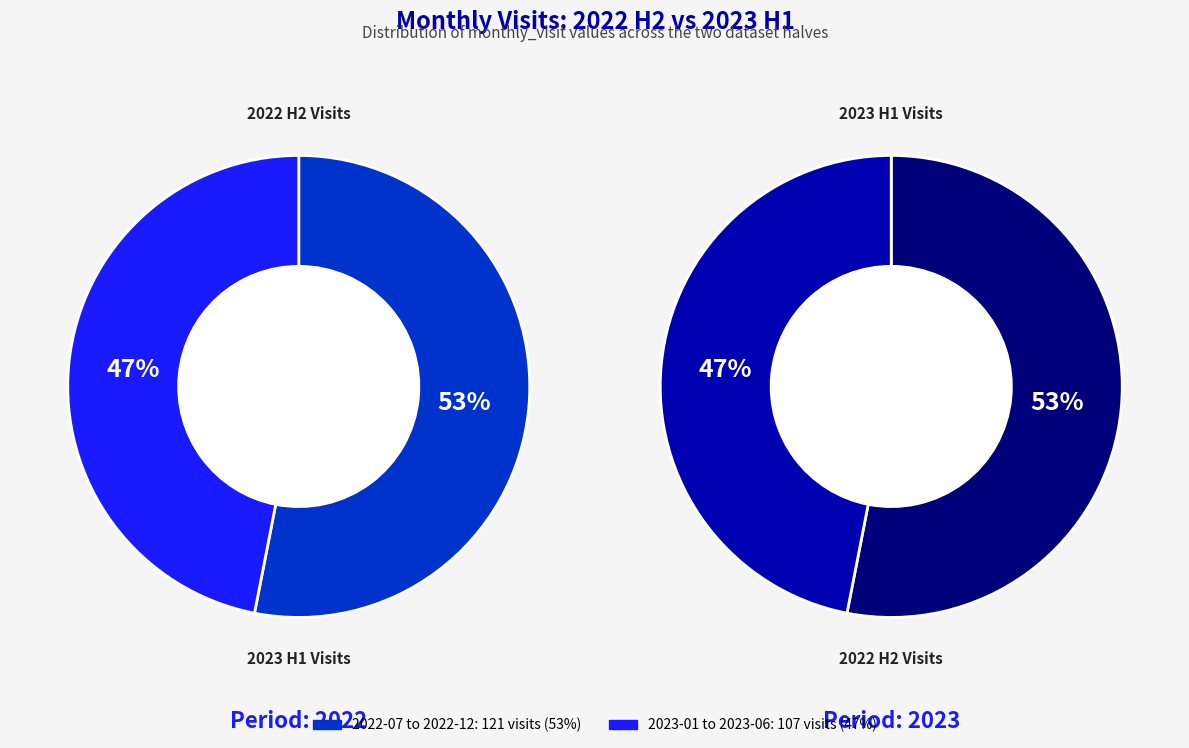

What is the total percentage of 2022-11 and 2023-03?

20.6%